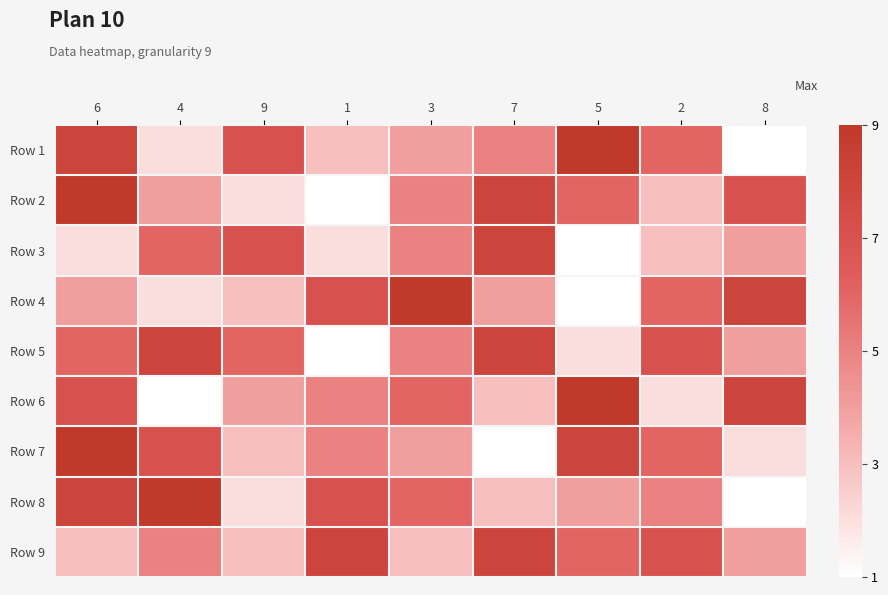

Rank the series at 9 from highest to lowest value.

Row 1, Row 3, Row 5, Row 6, Row 4, Row 7, Row 9, Row 2, Row 8